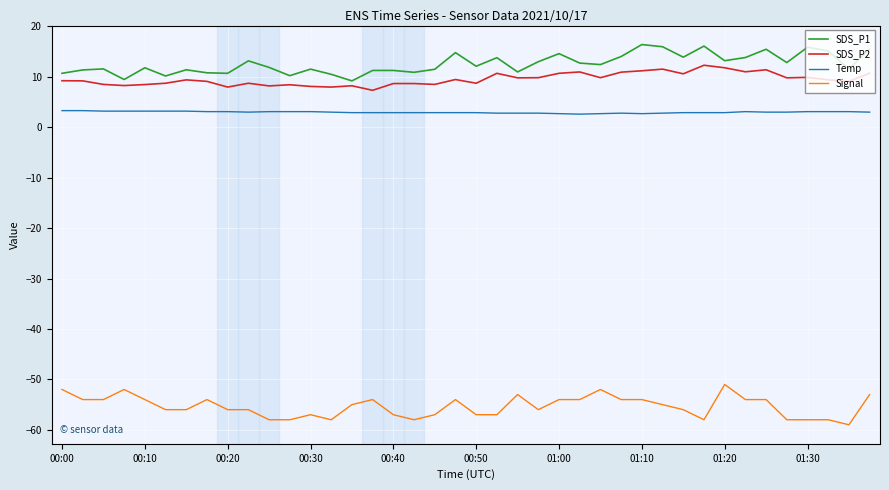

What is the maximum value shown in the chart?

16.4